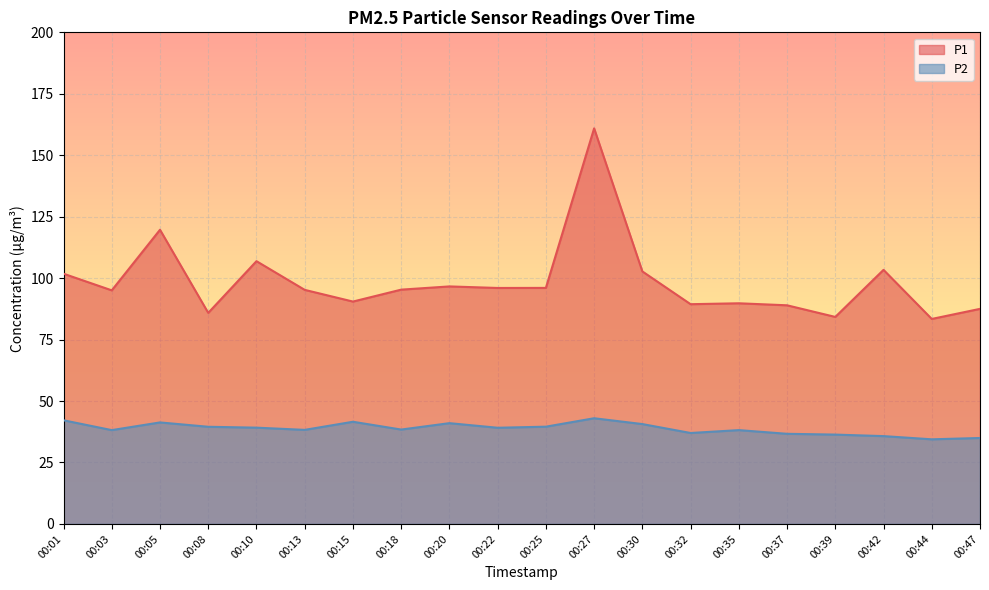

True or false: P2 and P1 cross at least once.

False